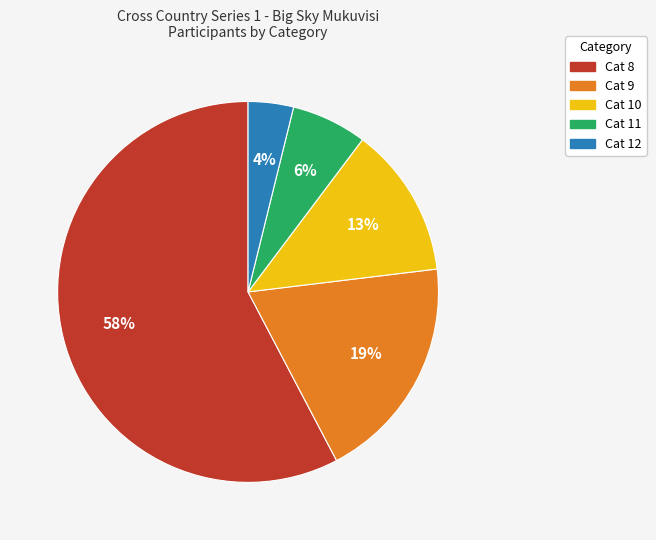

To the nearest percent, what is the difference between the largest and smallest slice percentages?

54%